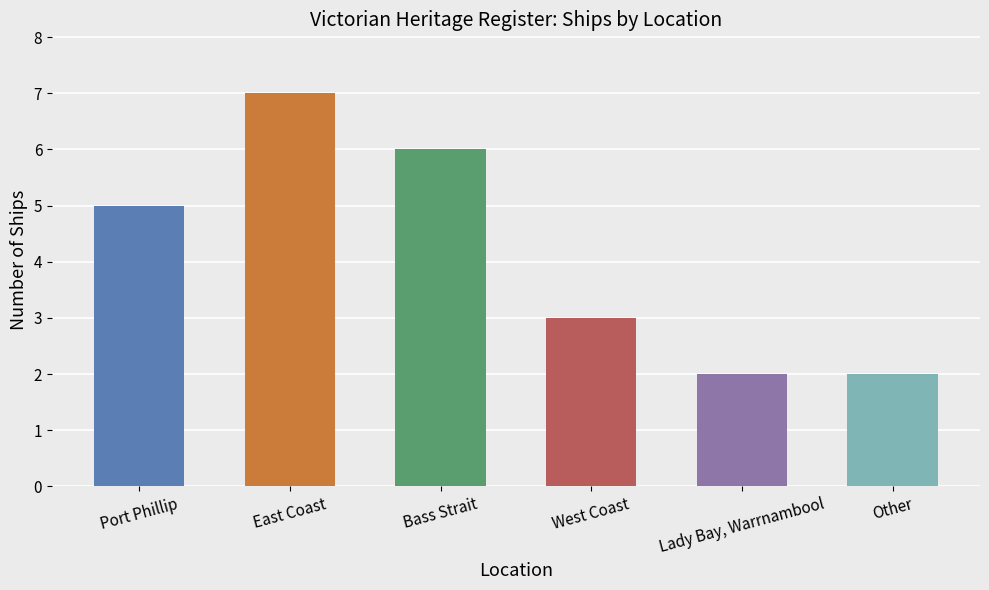

List the labels in order of value, largest first.

East Coast, Bass Strait, Port Phillip, West Coast, Lady Bay, Warrnambool, Other